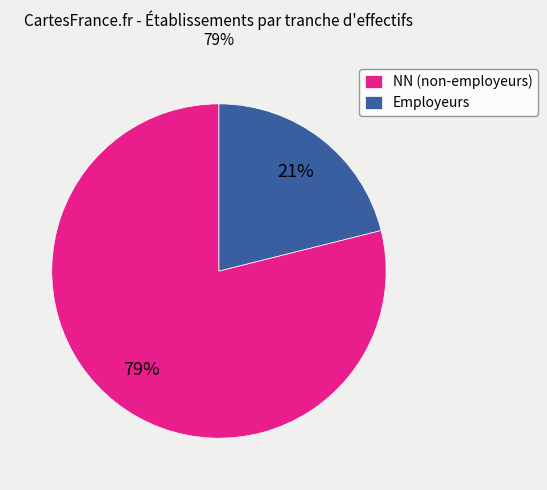

True or false: NN (non-employeurs) accounts for 72% of the total.

False